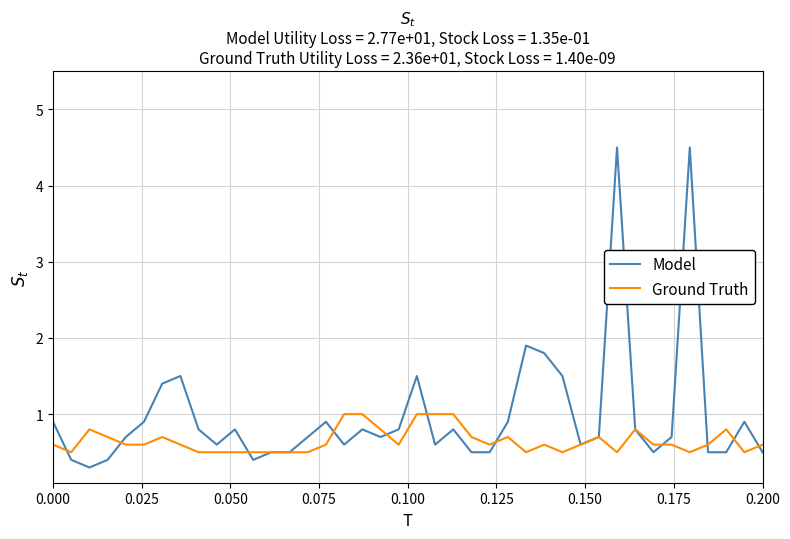

Rank the series by their maximum value, from lowest to highest.

Ground Truth, Model